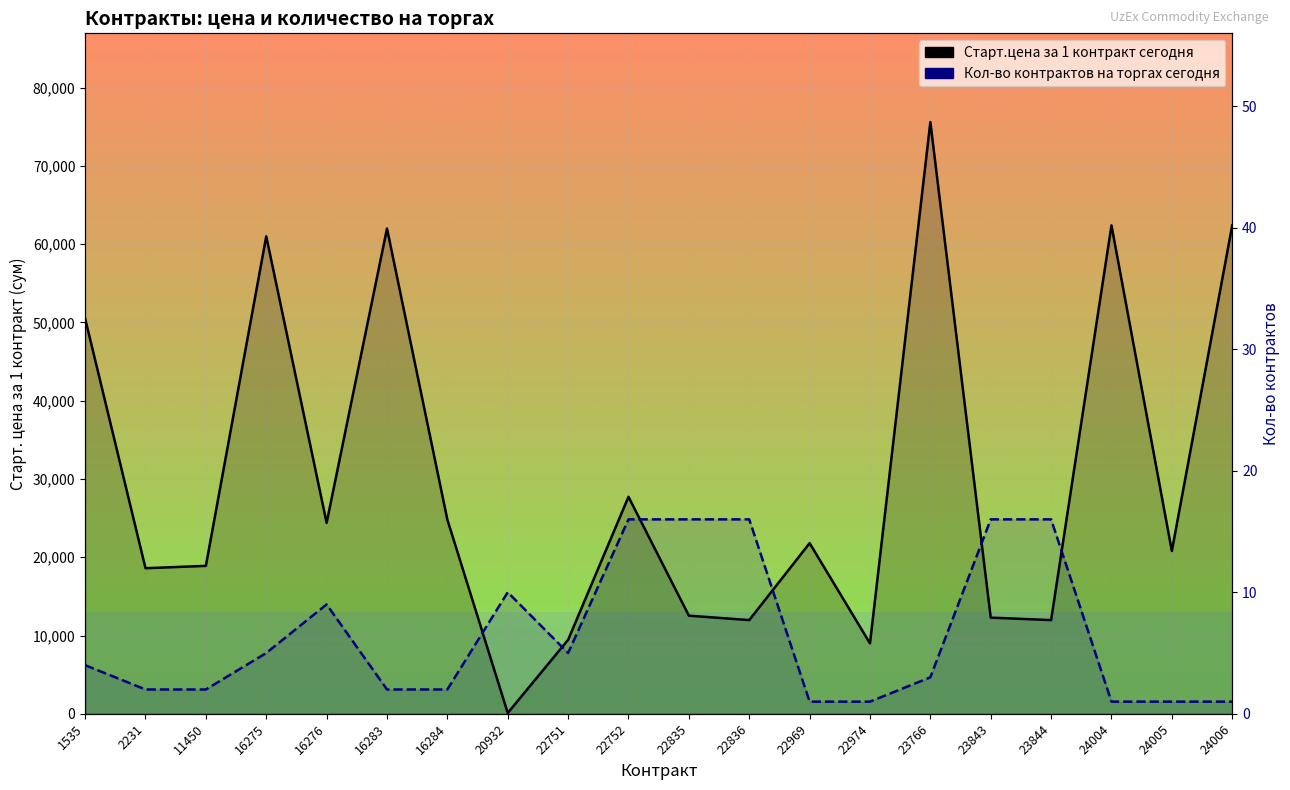

How many data points in Старт.цена за 1 контракт сегодня are above 21800?

9